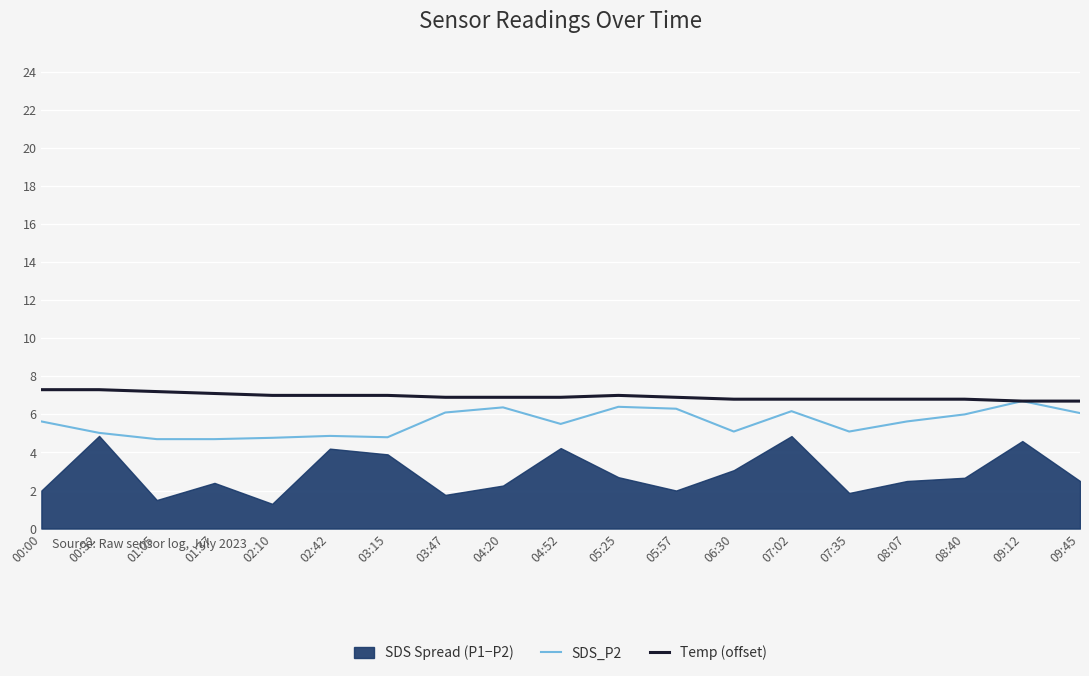

What is the maximum value shown in the chart?

7.3